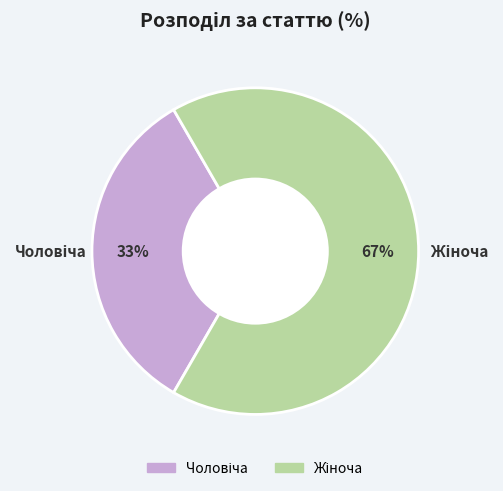

Is there any slice that represents more than half of the pie?

Yes